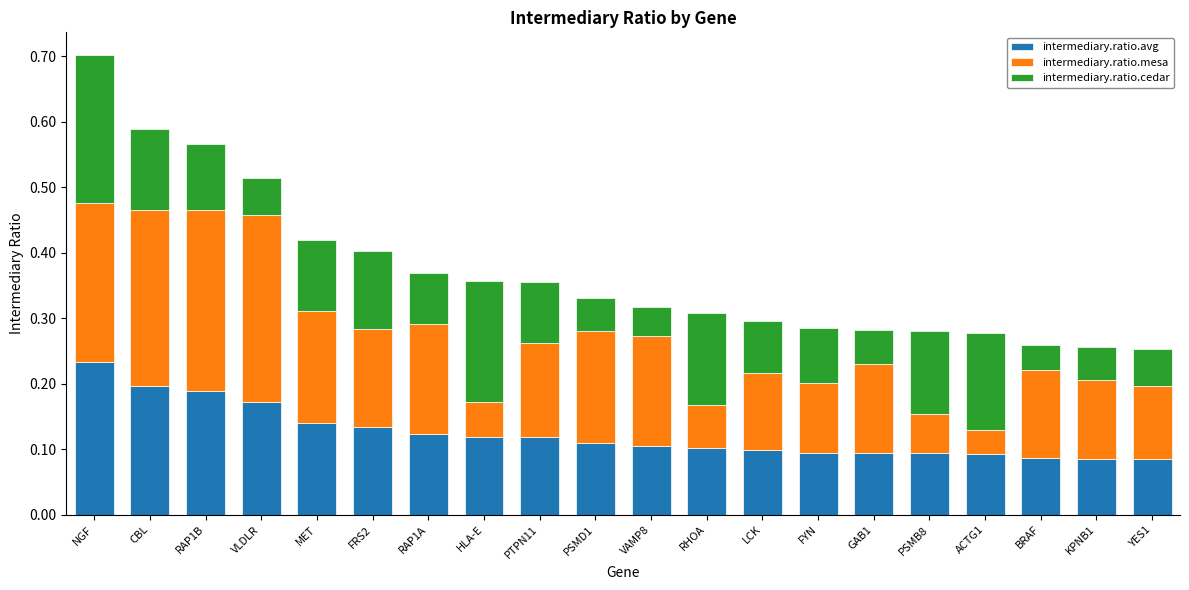

At which category is the sum across all series the highest?

NGF